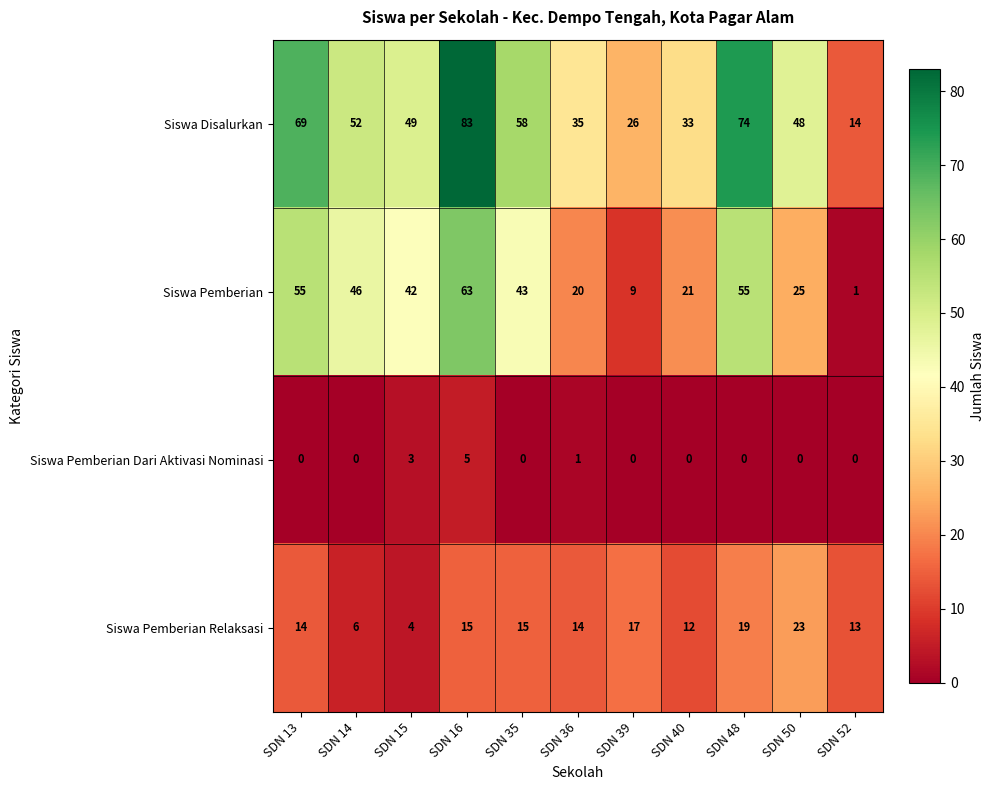

What is the maximum value shown in the chart?

83